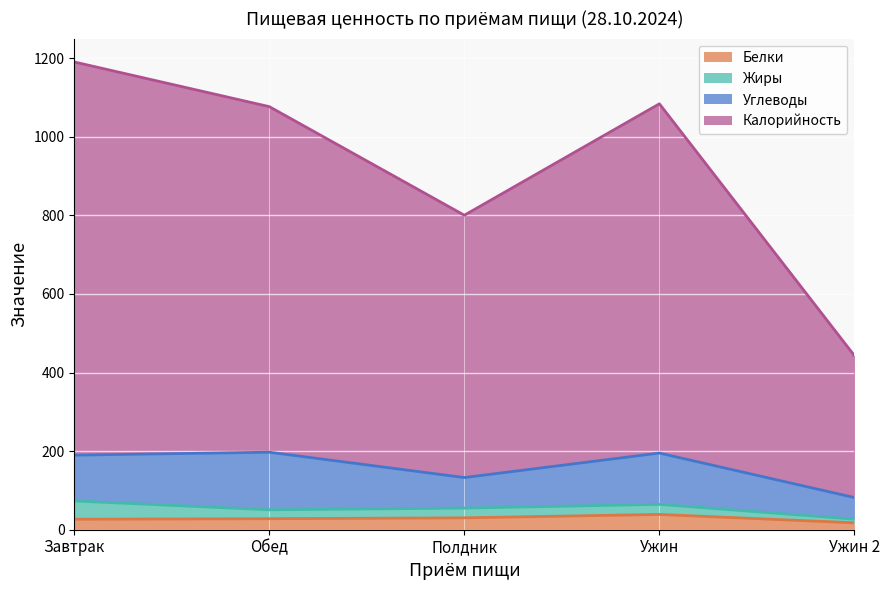

What is the maximum value for Белки?

38.9